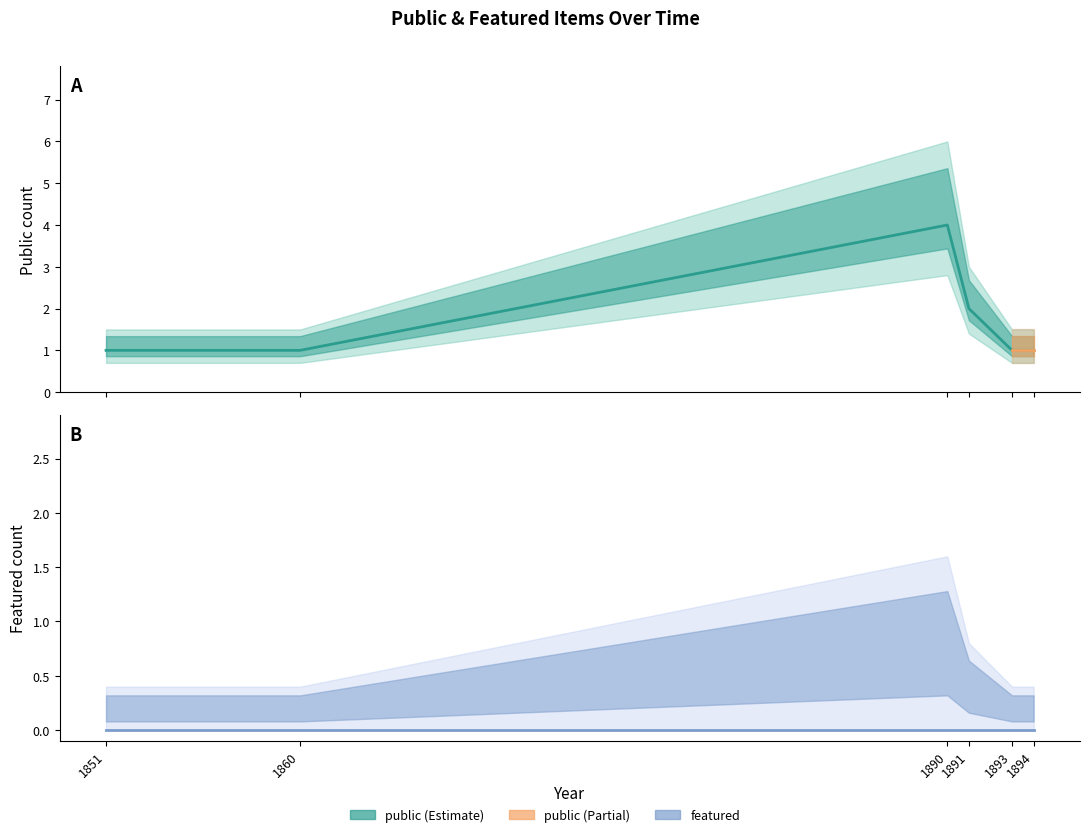

True or false: public and featured cross at least once.

False